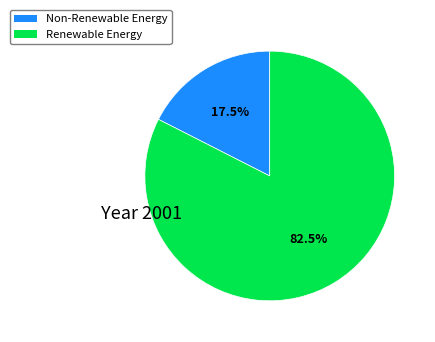

Does any single category account for the majority?

Yes